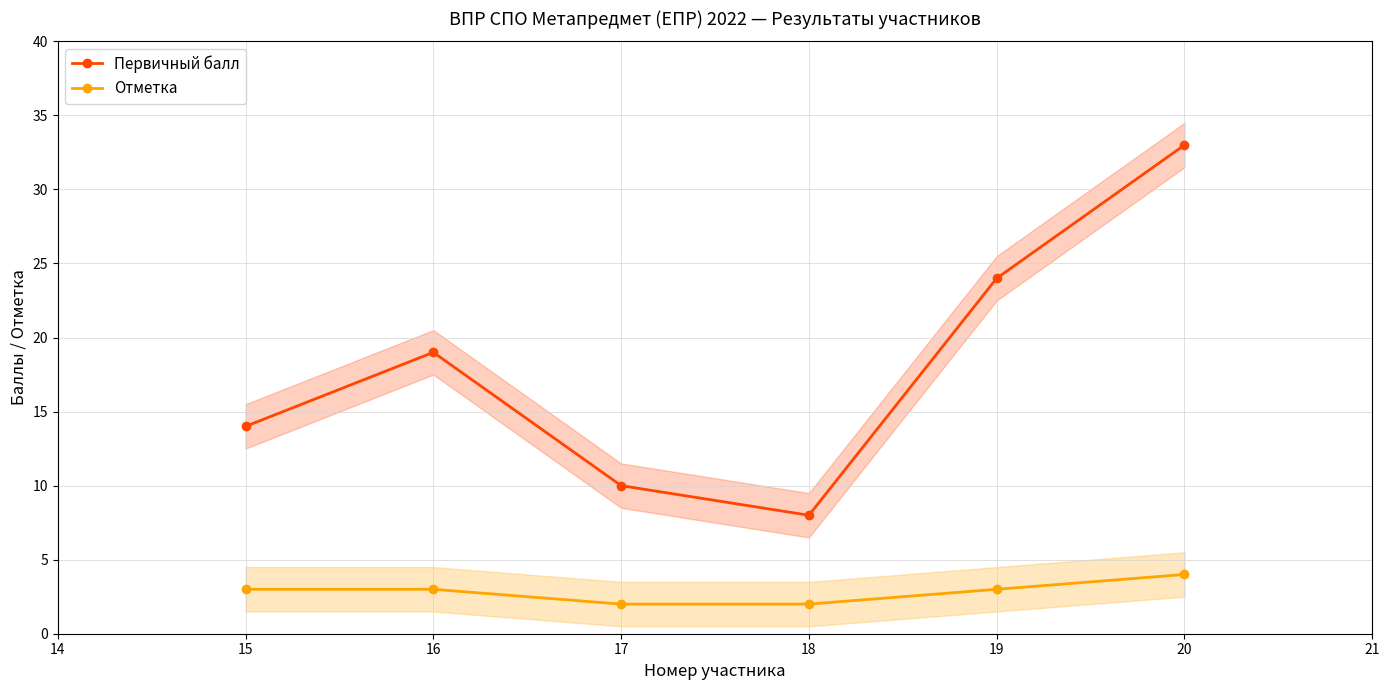

The value of Отметка at 15 is 1. True or false?

False